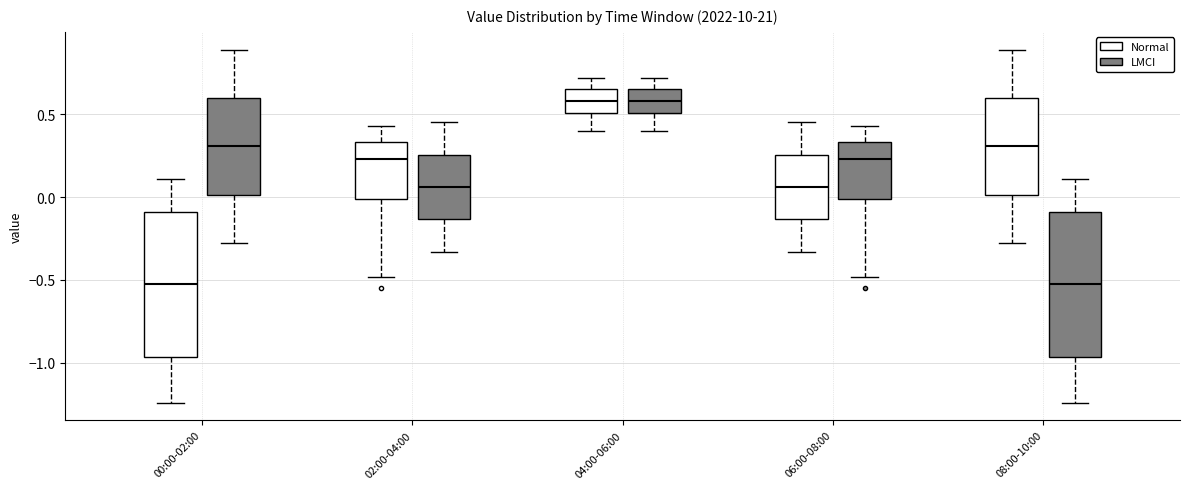

Reading left to right, transcribe this box plot: for each box, give where its median line is, the range the box spans, and where its two whiskers end, as read against the y-axis. The values are not printed on the chart, so give them approximately, as read against the axis.

00:00-02:00 (Normal): median -0.50, box -0.95 to -0.10, whiskers -1.25 to 0.10
00:00-02:00 (LMCI): median 0.30, box 0.00 to 0.60, whiskers -0.30 to 0.90
02:00-04:00 (Normal): median 0.25, box 0.00 to 0.35, whiskers -0.50 to 0.45
02:00-04:00 (LMCI): median 0.05, box -0.15 to 0.25, whiskers -0.35 to 0.45
04:00-06:00 (Normal): median 0.60, box 0.50 to 0.65, whiskers 0.40 to 0.70
04:00-06:00 (LMCI): median 0.60, box 0.50 to 0.65, whiskers 0.40 to 0.70
06:00-08:00 (Normal): median 0.05, box -0.15 to 0.25, whiskers -0.35 to 0.45
06:00-08:00 (LMCI): median 0.25, box 0.00 to 0.35, whiskers -0.50 to 0.45
08:00-10:00 (Normal): median 0.30, box 0.00 to 0.60, whiskers -0.30 to 0.90
08:00-10:00 (LMCI): median -0.50, box -0.95 to -0.10, whiskers -1.25 to 0.10